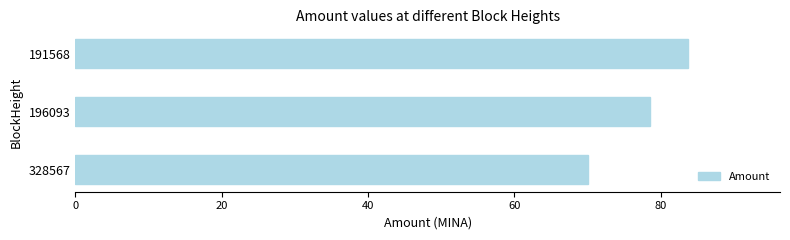

What is the minimum value shown in the chart?

70.0